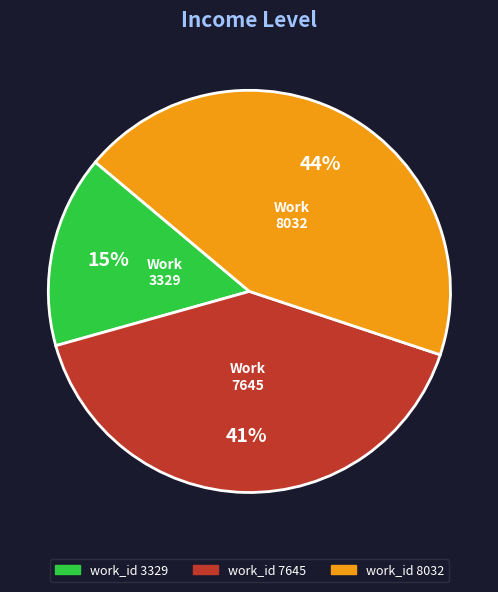

To the nearest percent, what is the average slice percentage?

33%